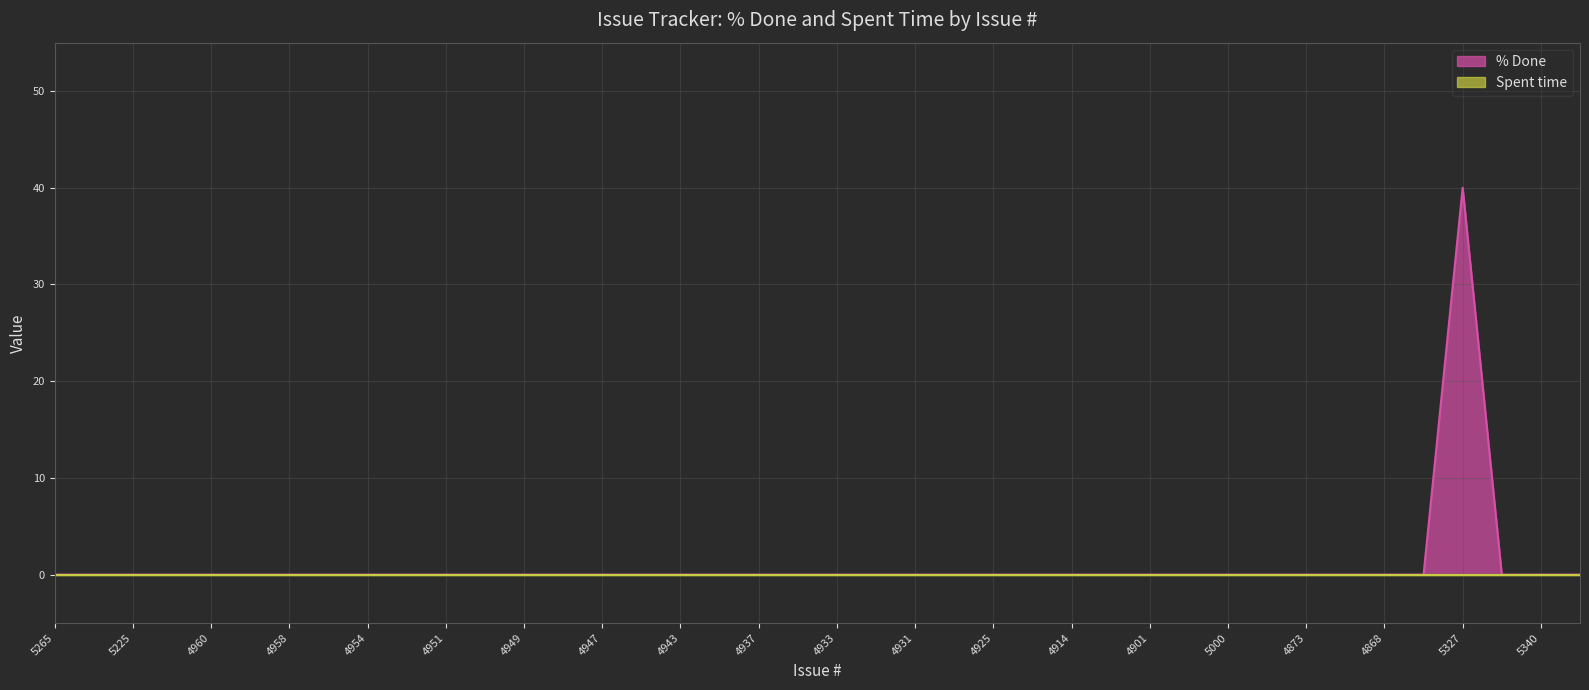

True or false: the data shows 0 at 4915.

True